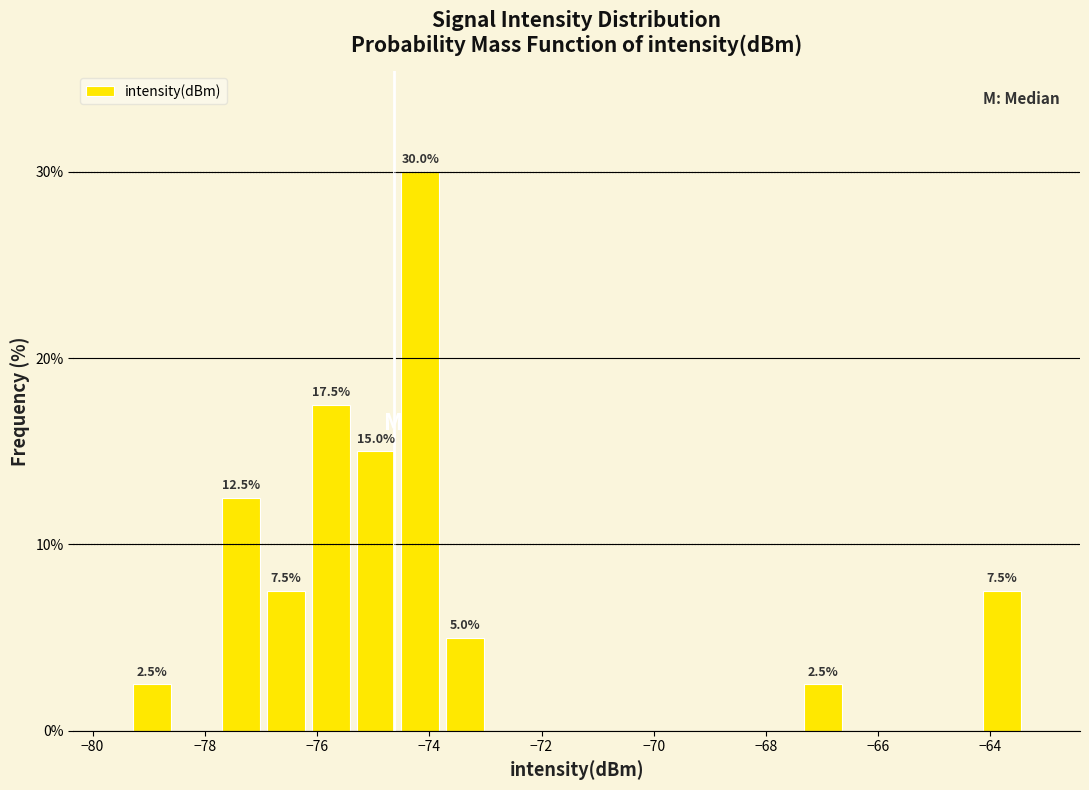

Read against the x-axis, roughly where is the centre of the tallest bar?

-74.2